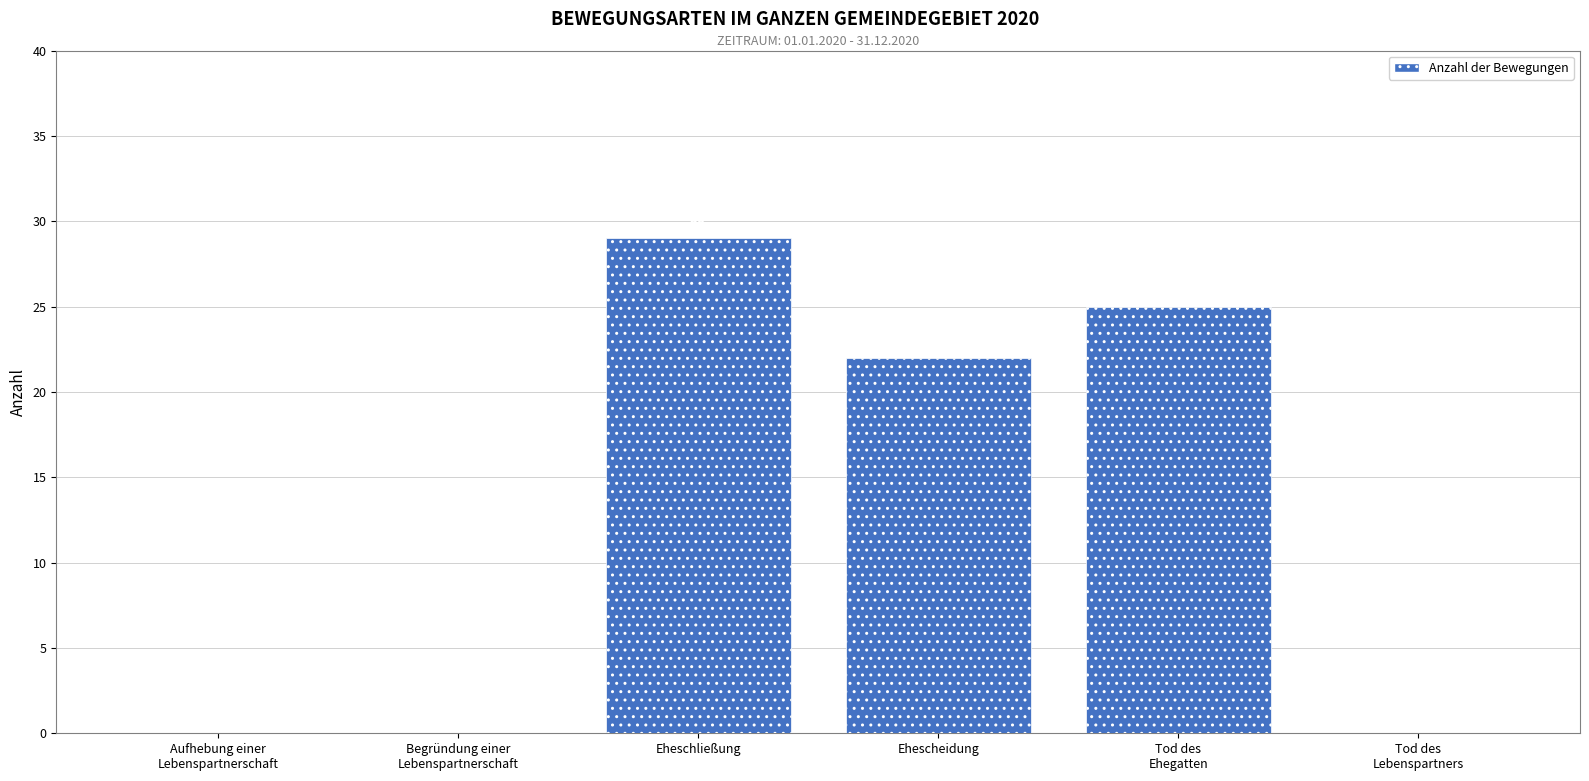

True or false: the data shows 0 at Tod des
Lebenspartners.

True